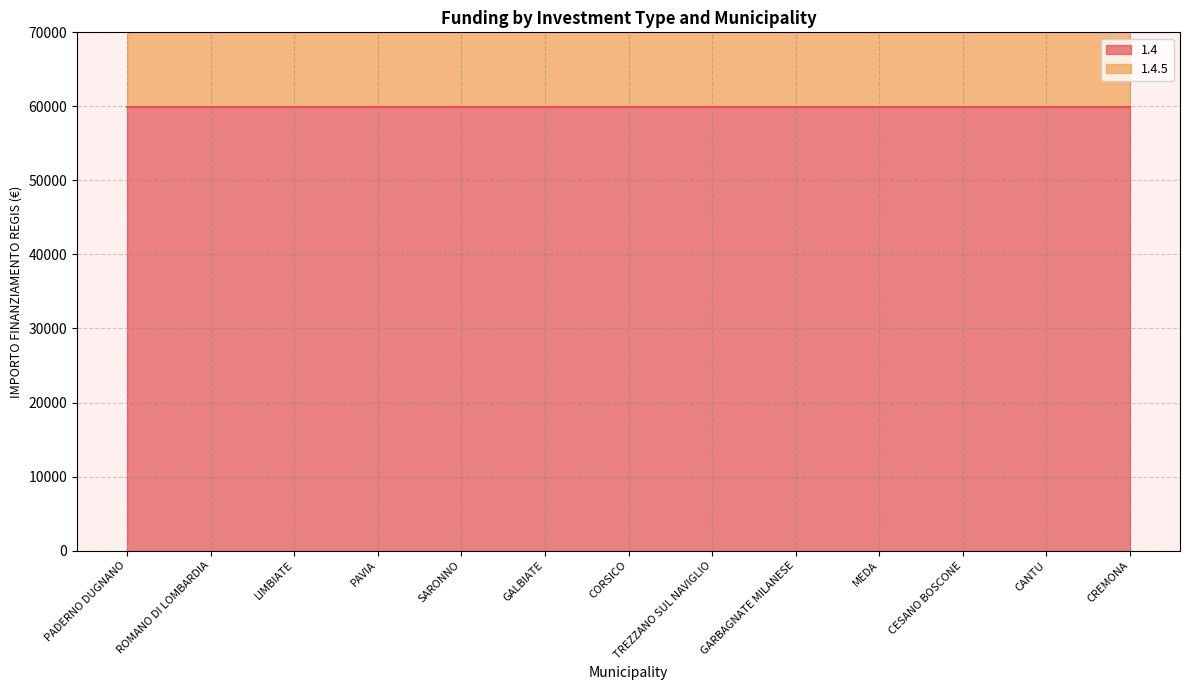

Which category has the highest value across all series?

PADERNO DUGNANO